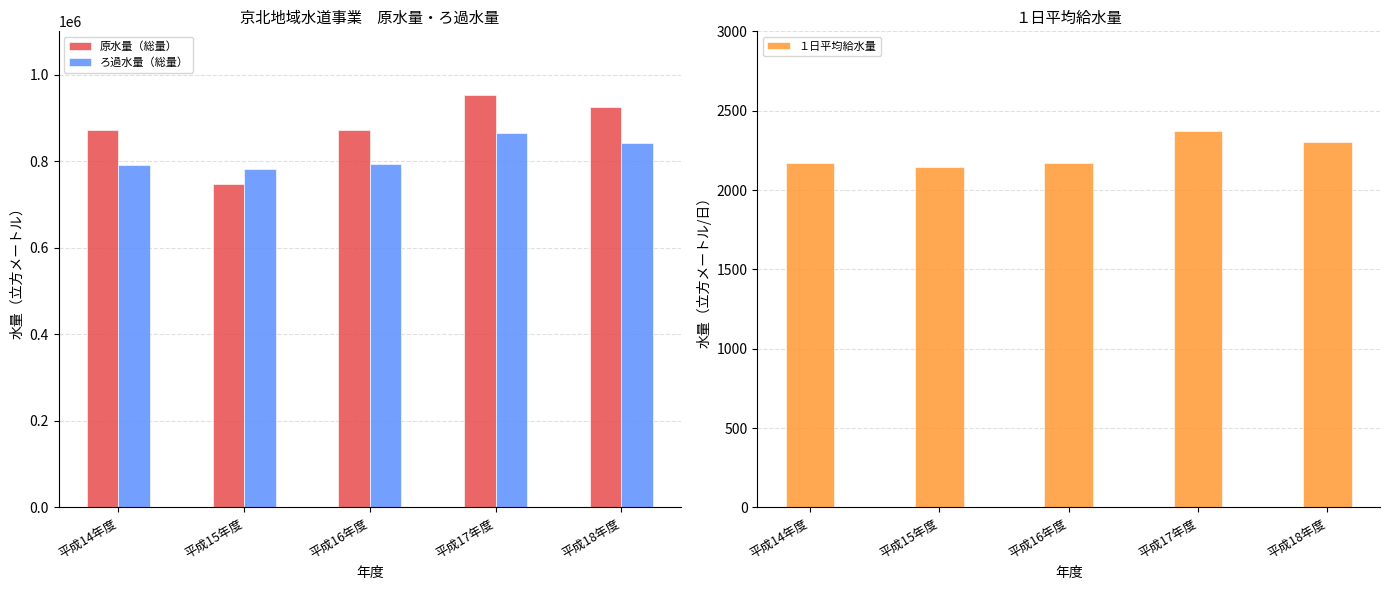

At how many categories does at least one series exceed 842864?

4